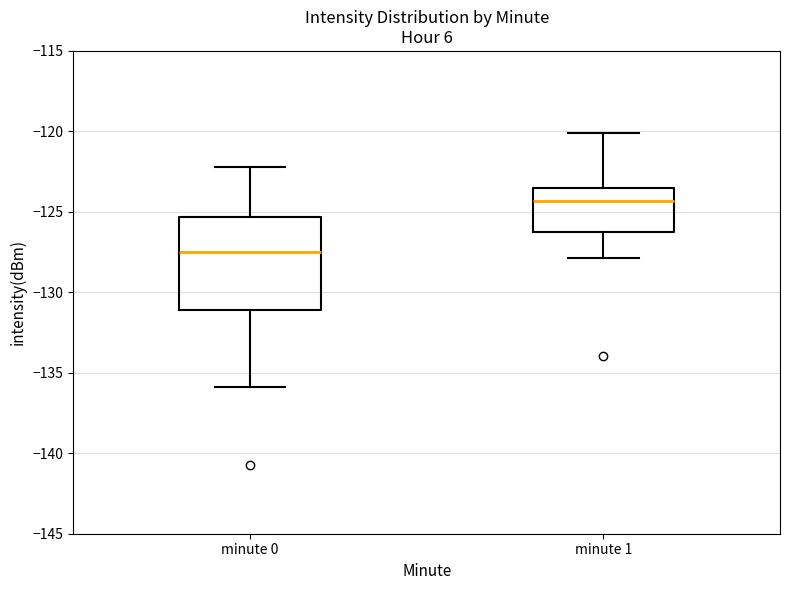

Where does the median line of the box for minute 1 sit on the y-axis? The values are not printed on the chart, so give them approximately, as read against the axis.

-124.5